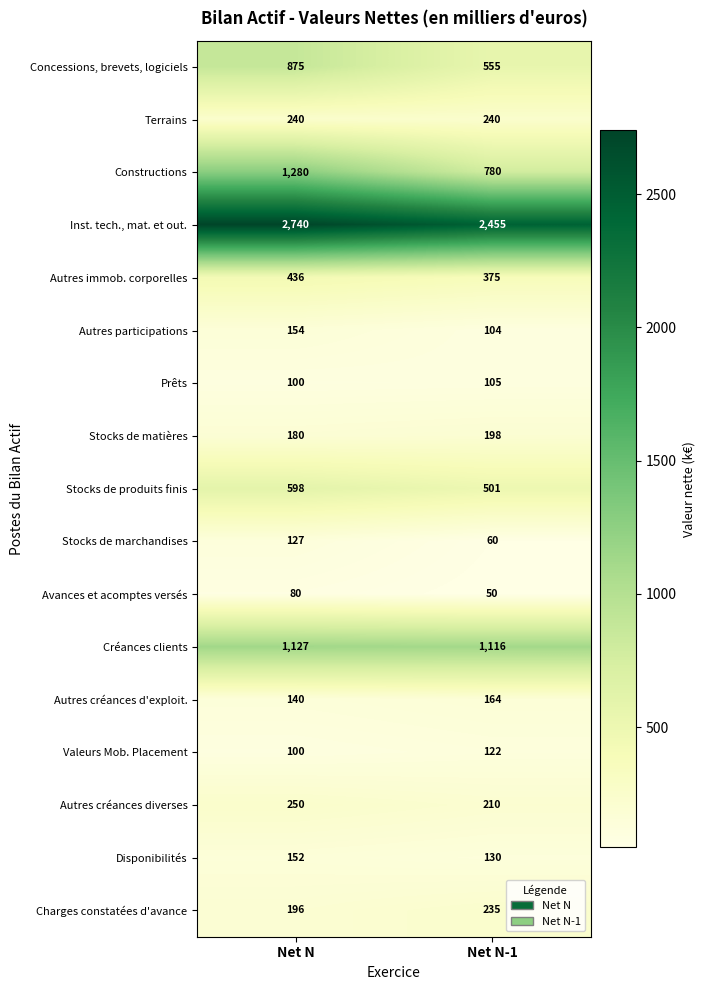

At which label is Créances clients closest to 1121?

Net N-1